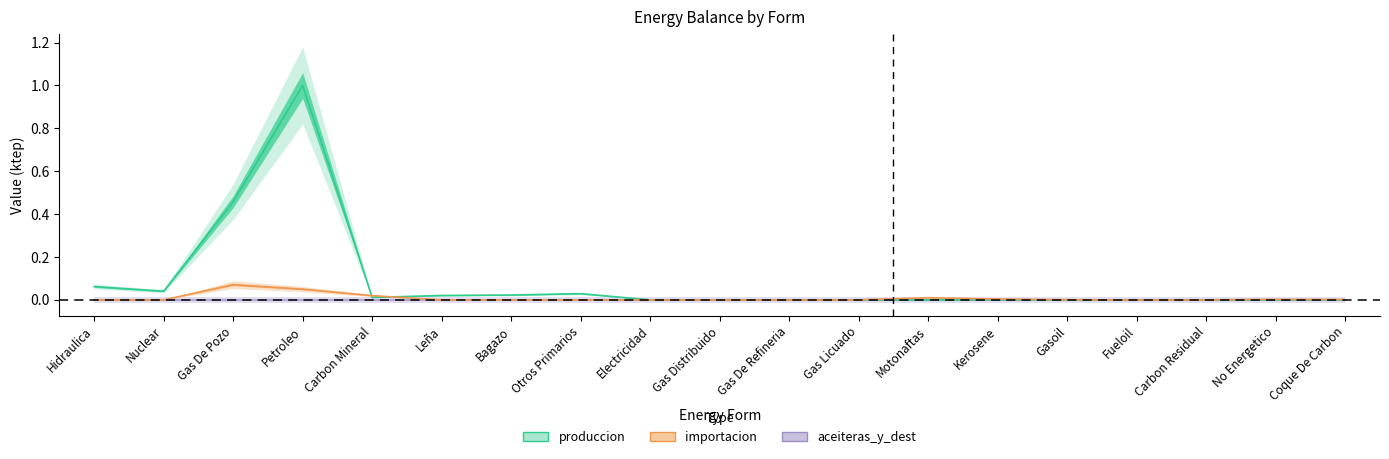

True or false: importacion has a value of -0.0 at Otros Primarios.

False